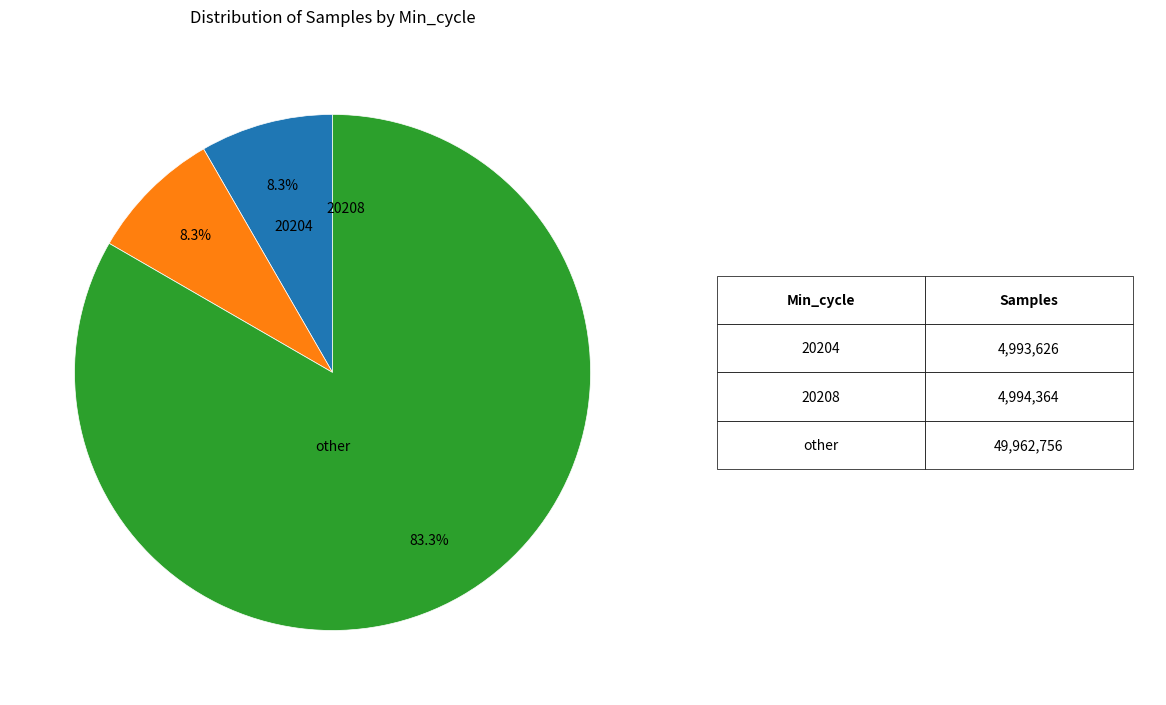

Is there a majority slice in this chart?

Yes